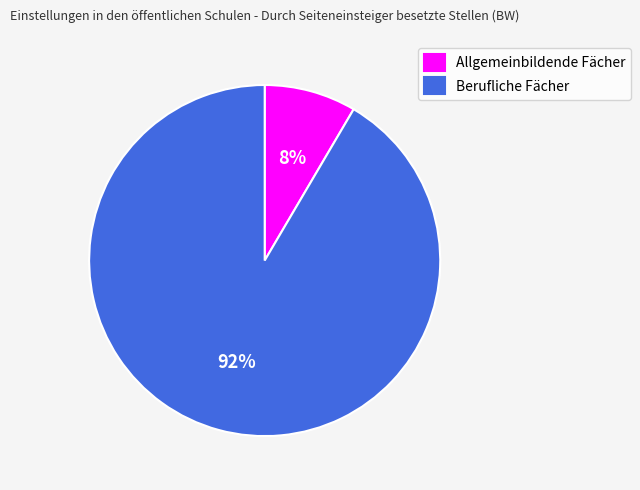

What percentage is the Berufliche Fächer slice, to the nearest percent?

92%